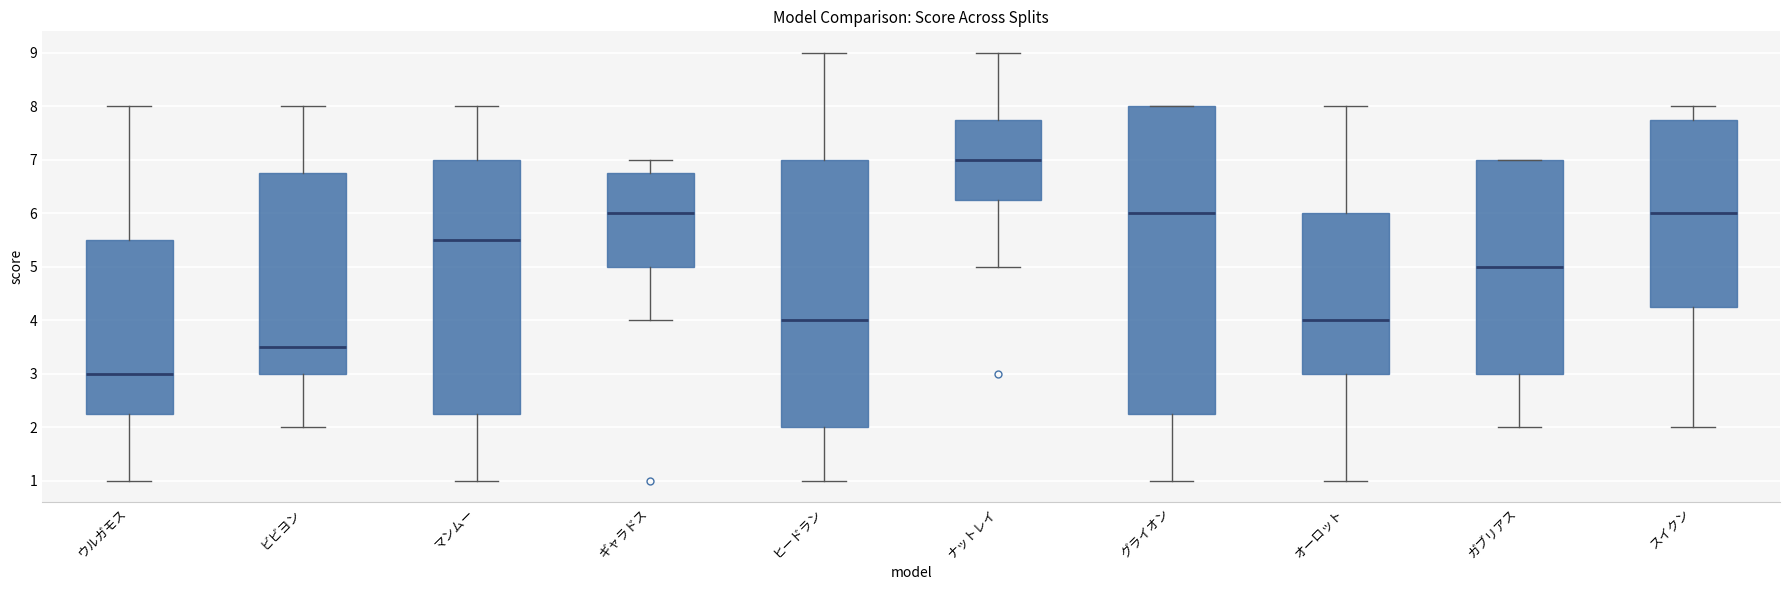

Which box's median line is the highest?

ナットレイ